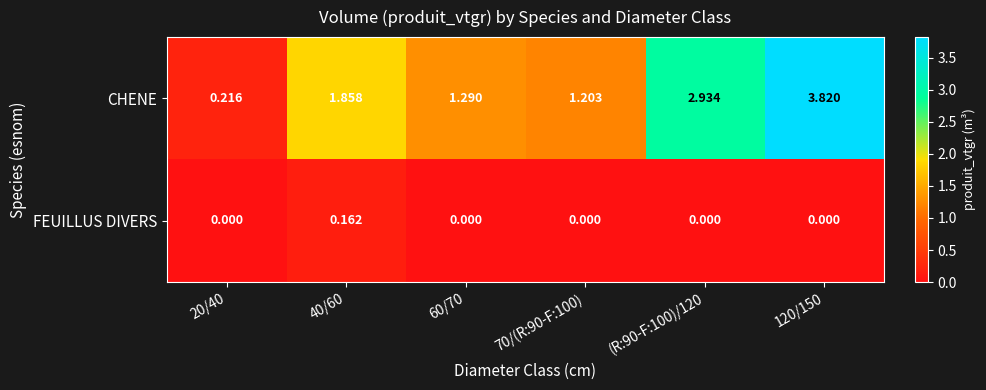

Rank the series by their maximum value, from lowest to highest.

FEUILLUS DIVERS, CHENE